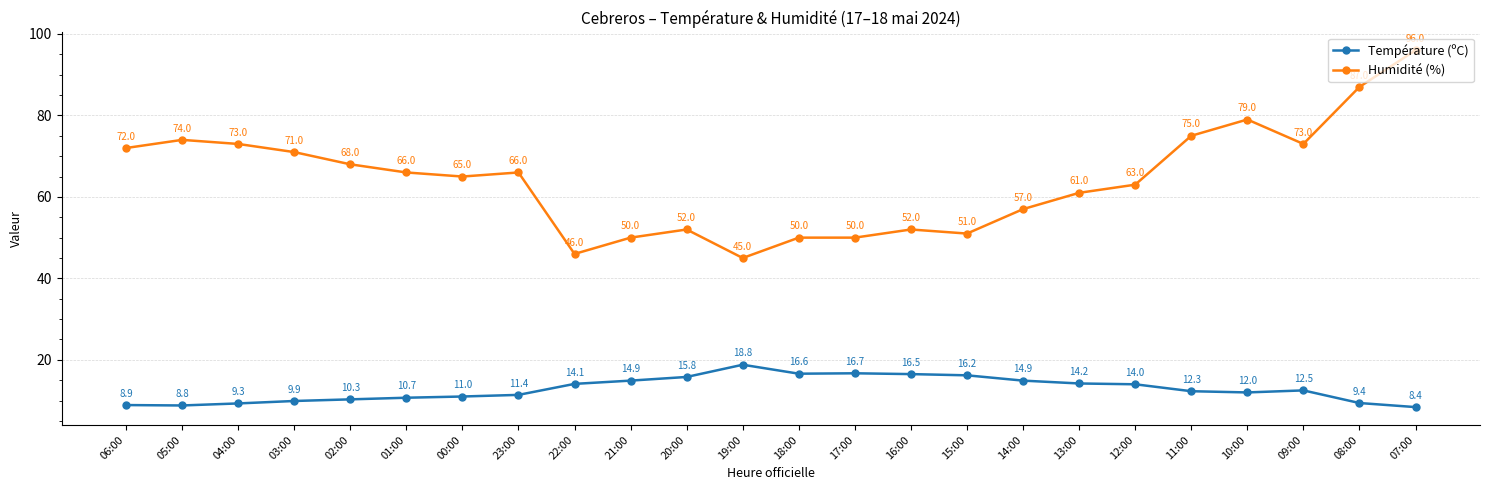

Which series has the largest range (max minus min)?

Humidité (%)